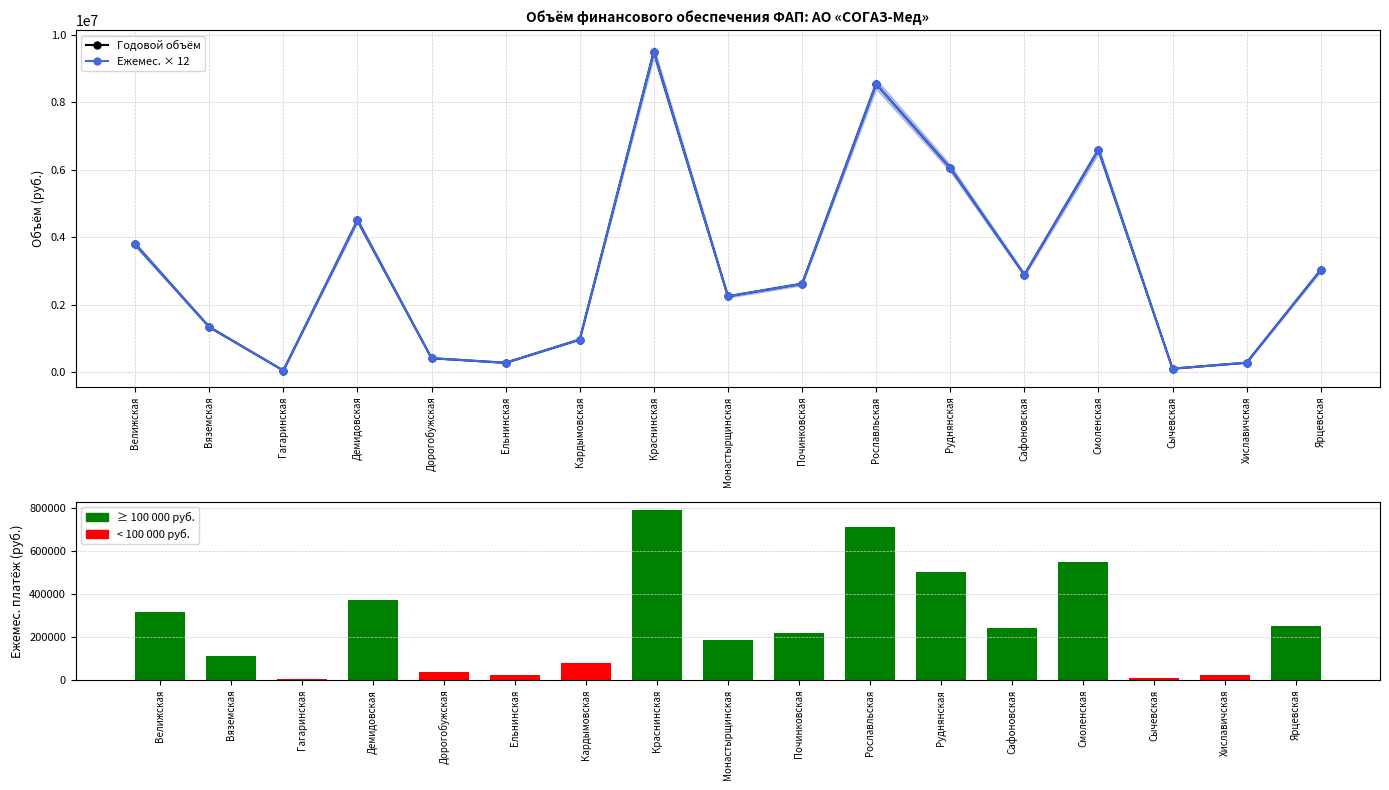

Where is Ежемес. × 12 nearest to the value 4774354?

Демидовская